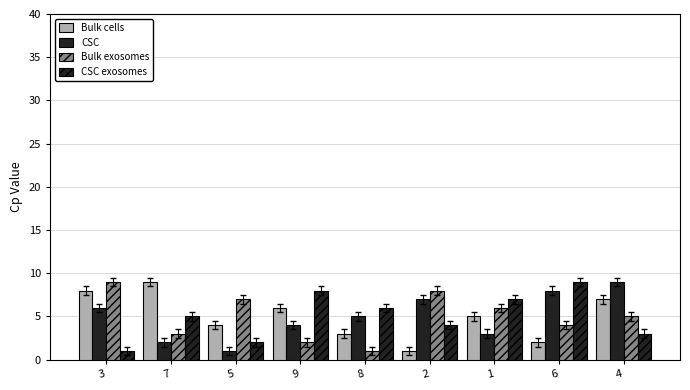

The value of Bulk cells at 1 is 5. True or false?

True